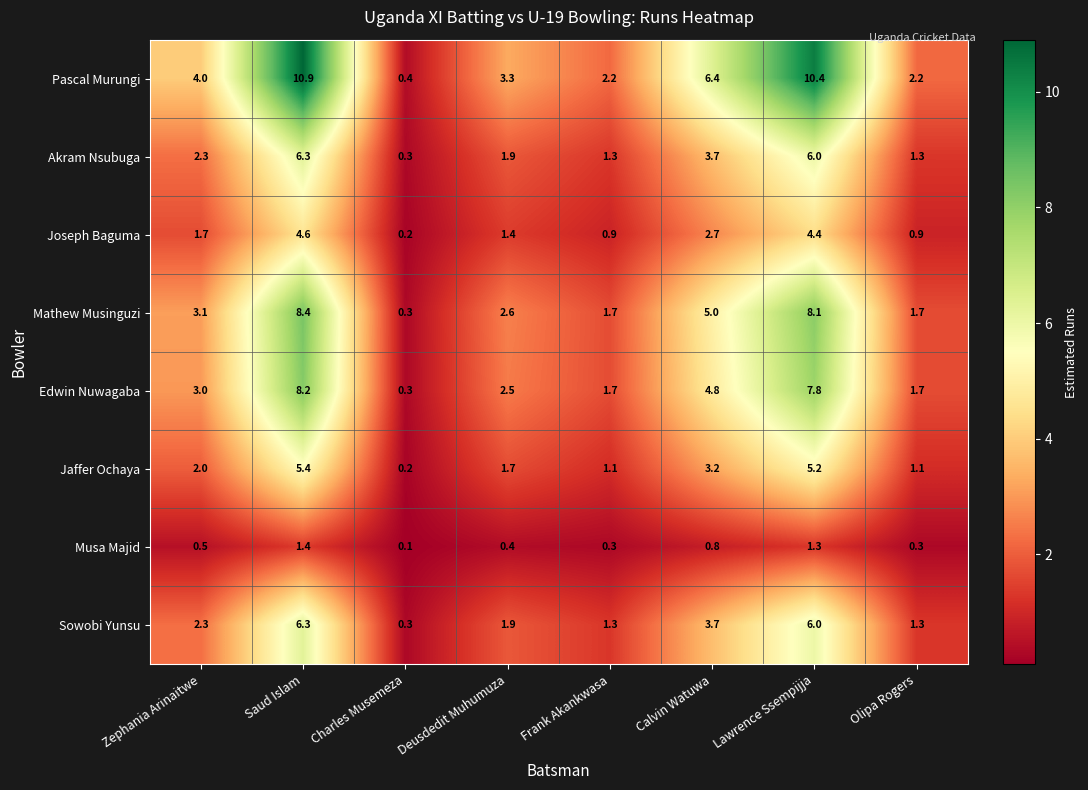

Which series has the largest total across all categories?

Pascal Murungi